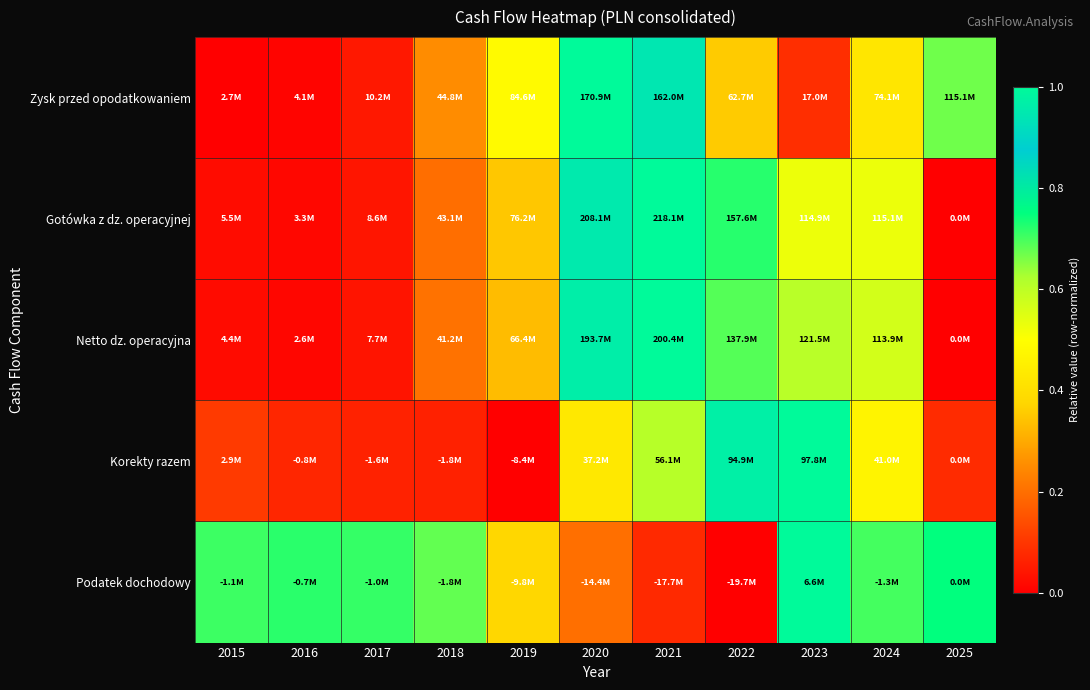

Reading left to right, transcribe all the data shown in this chart.

Zysk przed opodatkowaniem: 2015=0.0	2016=0.0	2017=0.0	2018=0.3	2019=0.5	2020=1.0	2021=0.9	2022=0.4	2023=0.1	2024=0.4	2025=0.7
Gotówka z dz. operacyjnej: 2015=0.0	2016=0.0	2017=0.0	2018=0.2	2019=0.3	2020=1.0	2021=1.0	2022=0.7	2023=0.5	2024=0.5	2025=0.0
Netto dz. operacyjna: 2015=0.0	2016=0.0	2017=0.0	2018=0.2	2019=0.3	2020=1.0	2021=1.0	2022=0.7	2023=0.6	2024=0.6	2025=0.0
Korekty razem: 2015=0.1	2016=0.1	2017=0.1	2018=0.1	2019=0.0	2020=0.4	2021=0.6	2022=1.0	2023=1.0	2024=0.5	2025=0.1
Podatek dochodowy: 2015=0.7	2016=0.7	2017=0.7	2018=0.7	2019=0.4	2020=0.2	2021=0.1	2022=0.0	2023=1.0	2024=0.7	2025=0.7